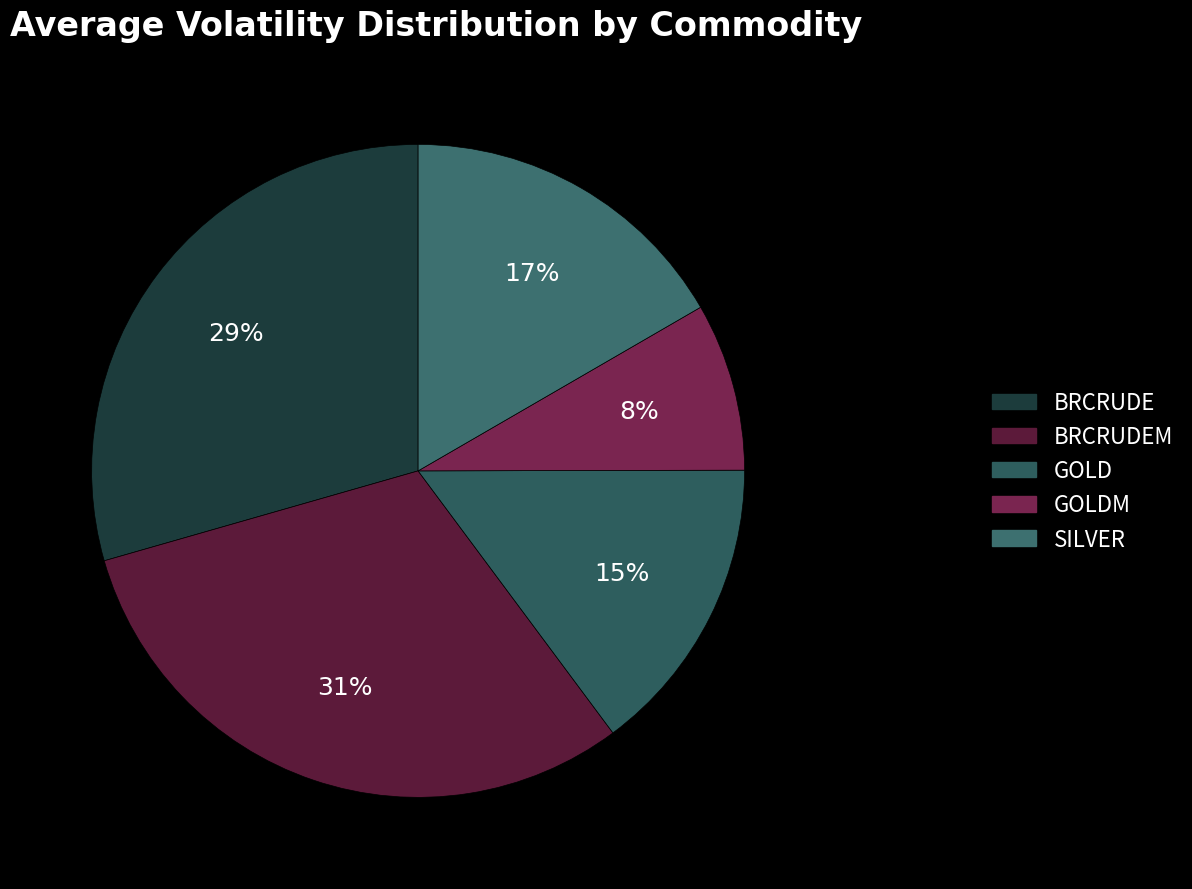

How many segments does this pie chart have?

5